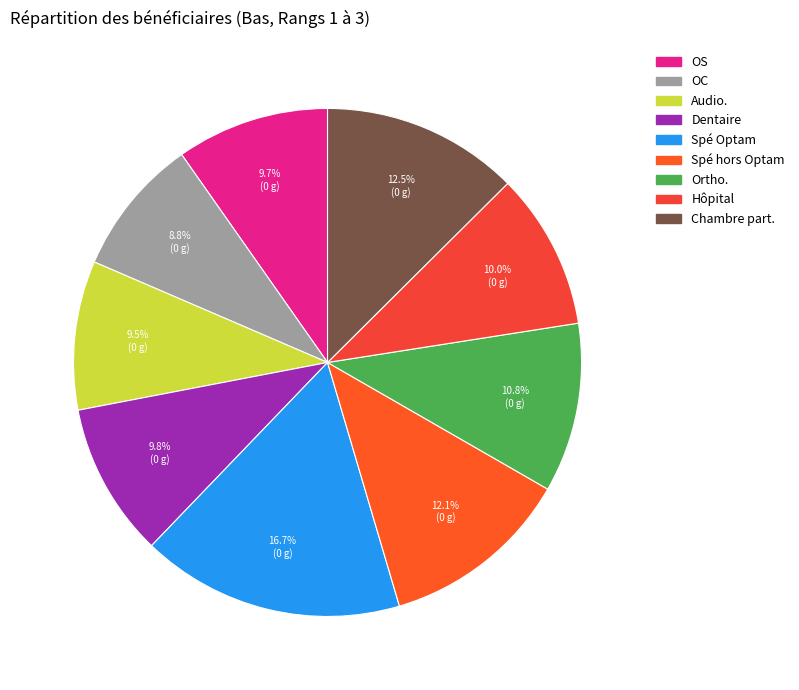

Does Dentaire account for over 50% of the chart?

No